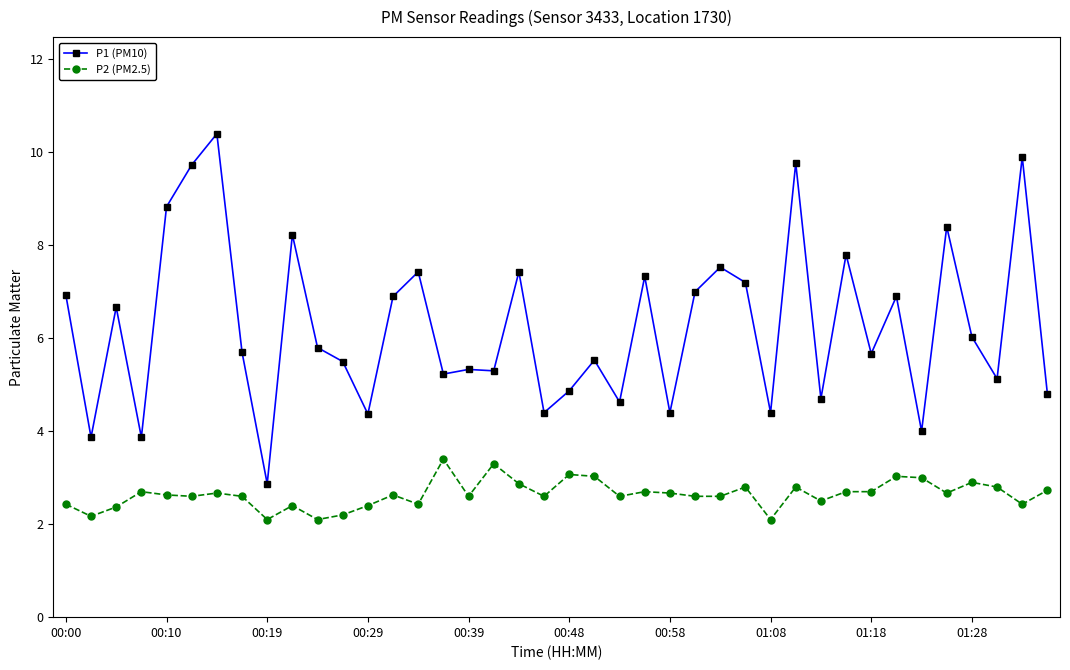

At how many categories does at least one series exceed 5?

28